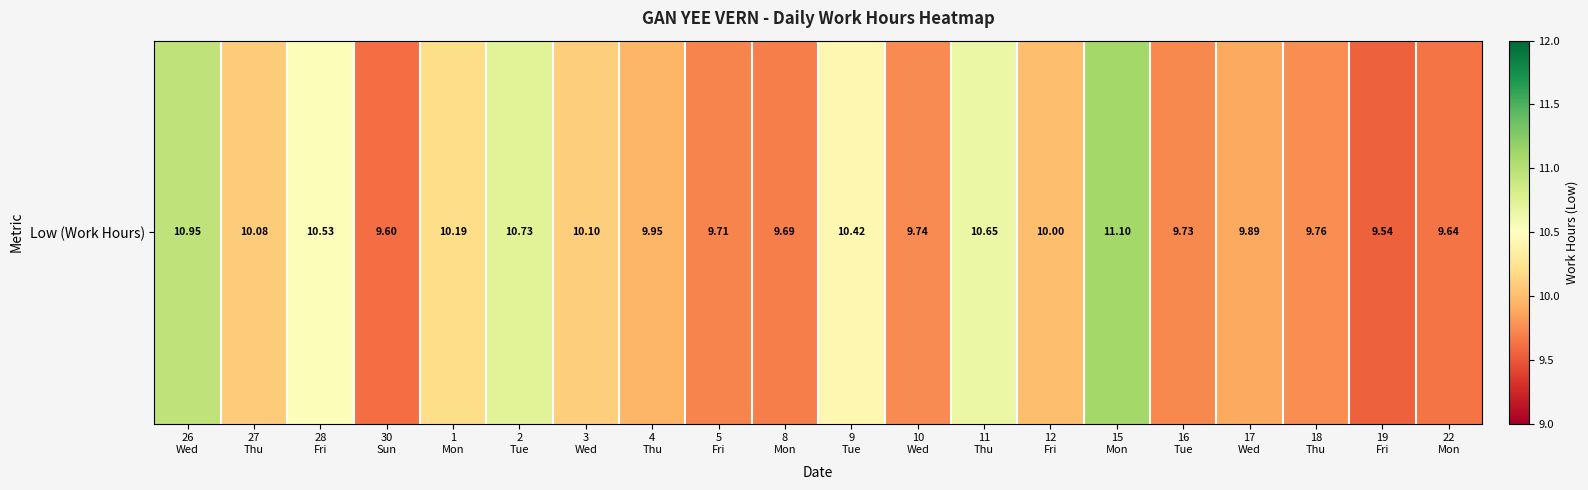

Which has a higher value, 30
Sun or 17
Wed?

17
Wed